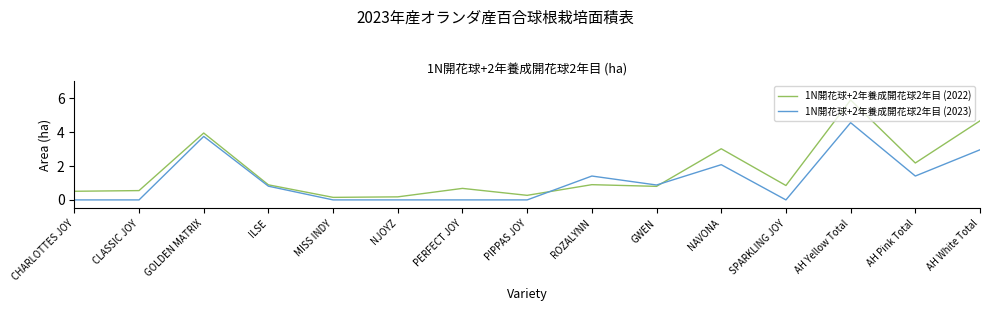

What is the highest value of the 1N開花球+2年養成開花球2年目 (2022) series?

5.9